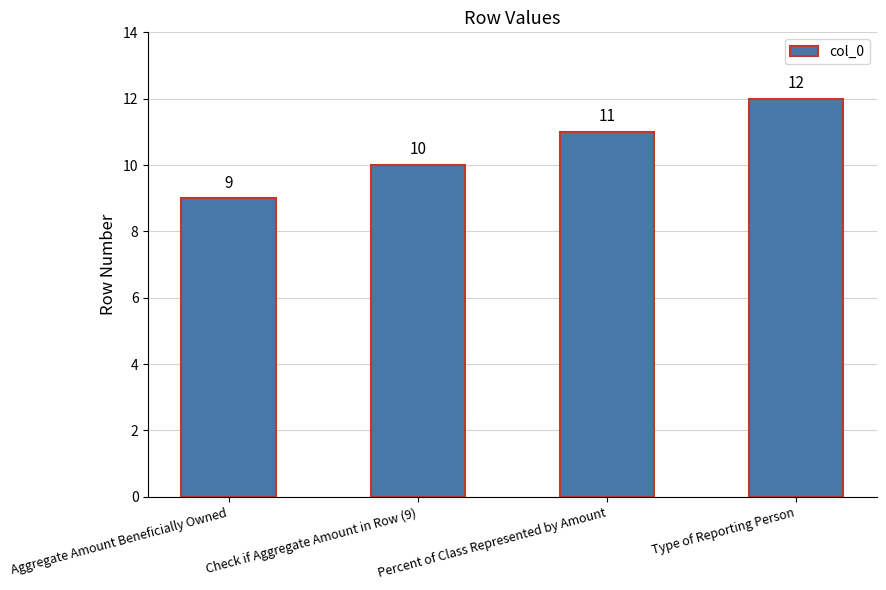

What is the sum of all values?

42